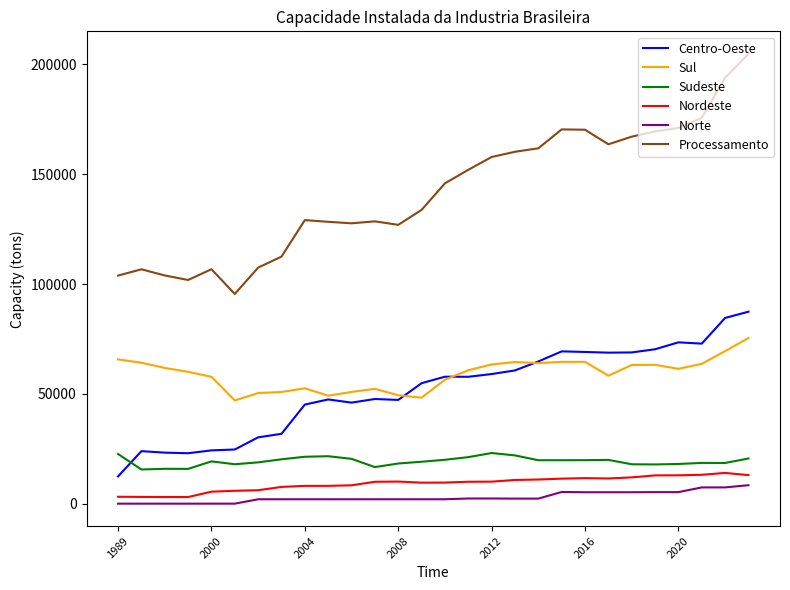

What are all the series names shown in the legend?

Centro-Oeste, Sul, Sudeste, Nordeste, Norte, Processamento